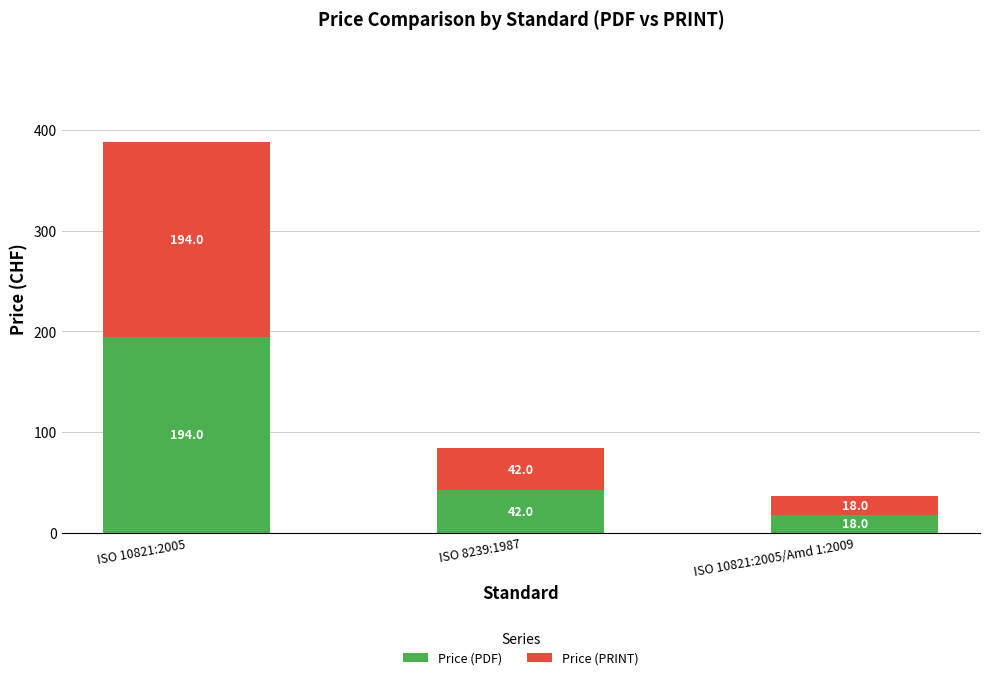

What is the highest value of the Price (PDF) series?

194